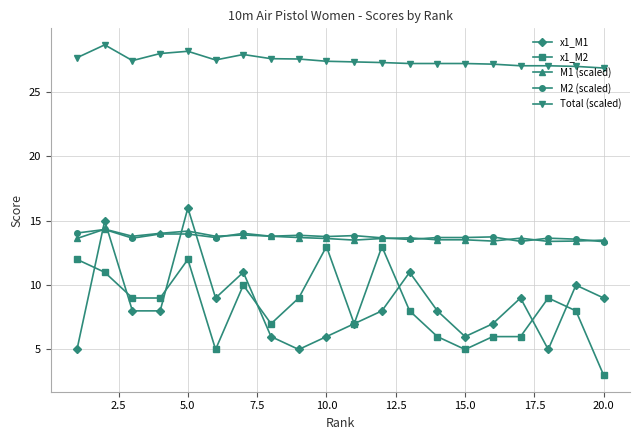

What is the value of the x1_M1 point at the 10th from the left?

6.0